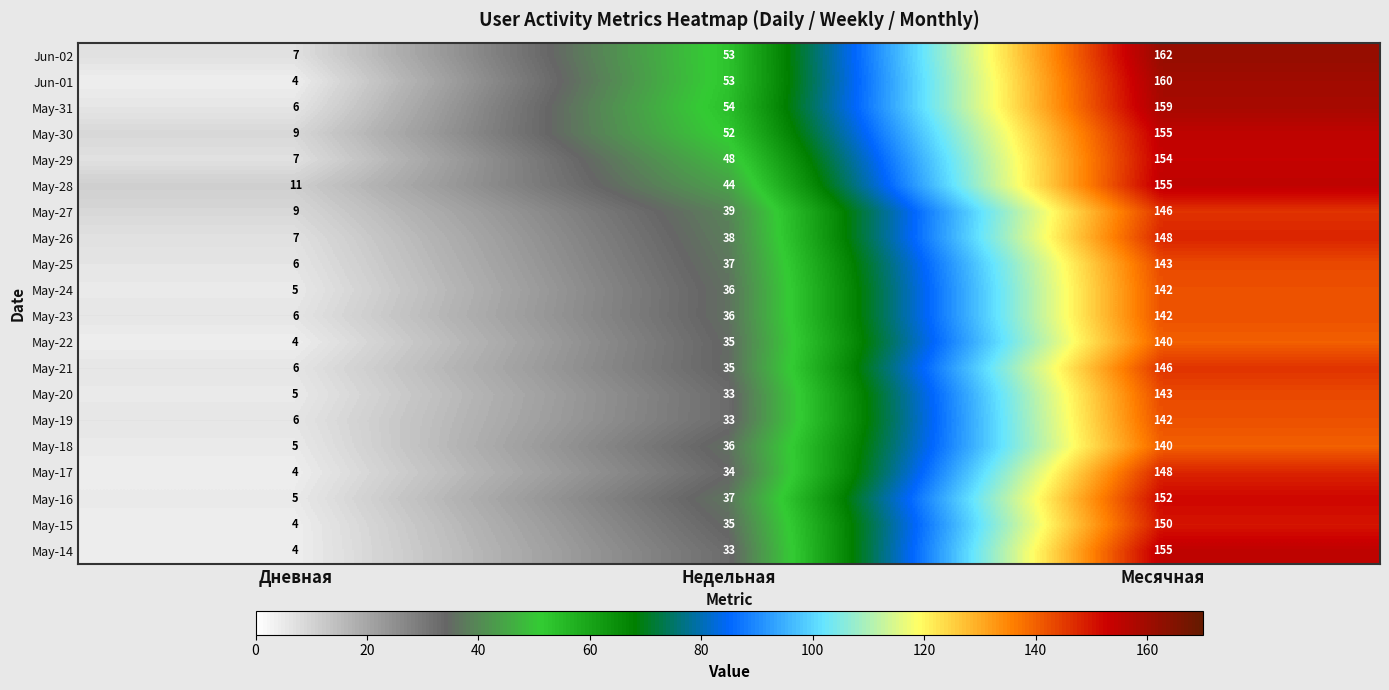

At which category is the sum across all series the highest?

Месячная